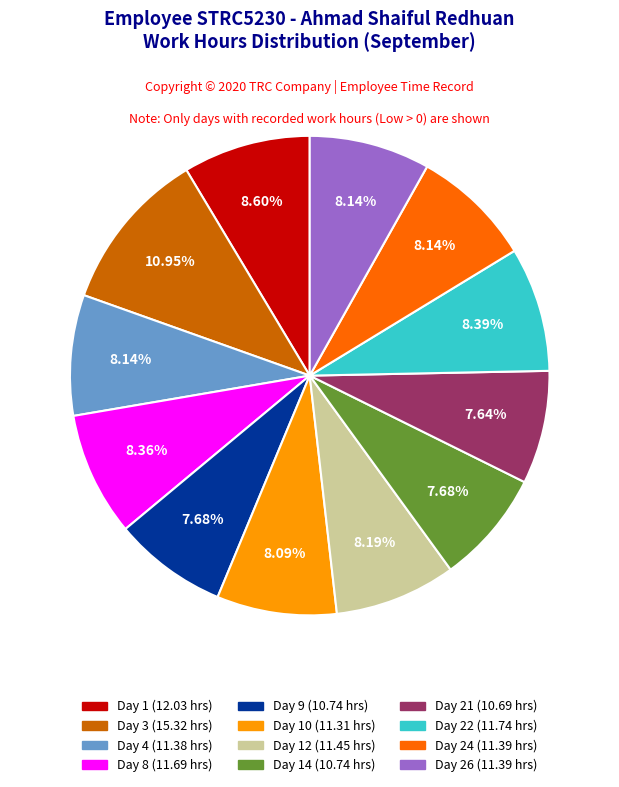

Is there a majority slice in this chart?

No